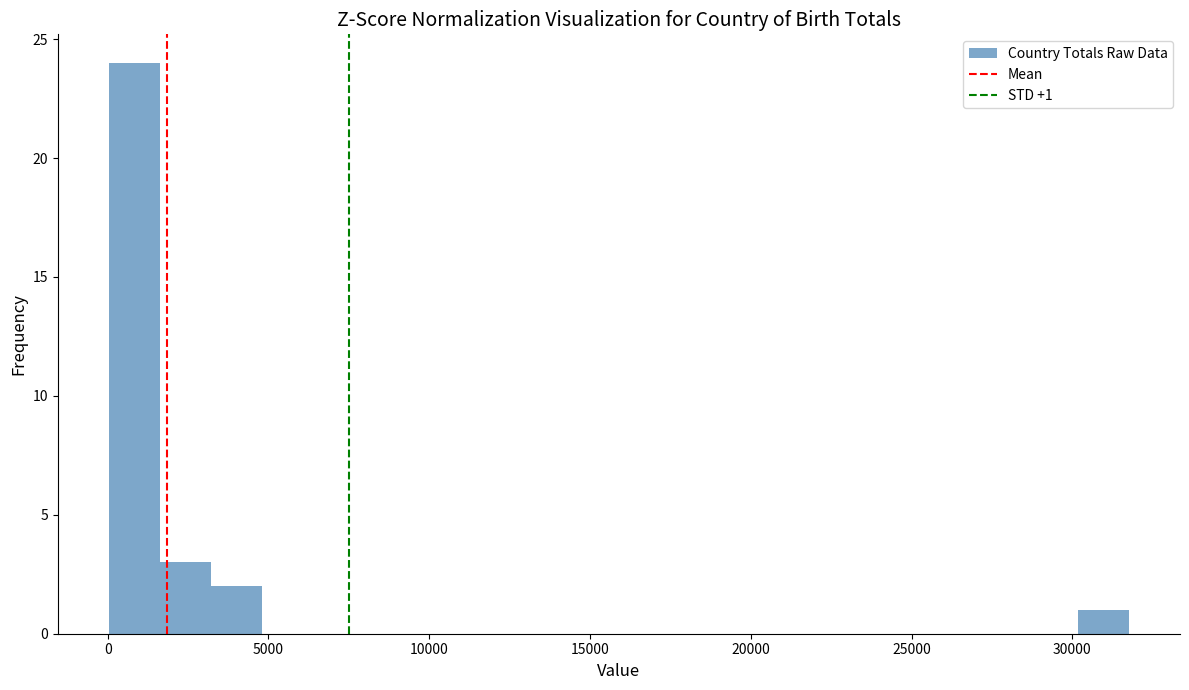

Read against the x-axis, roughly where is the centre of the tallest bar?

1000